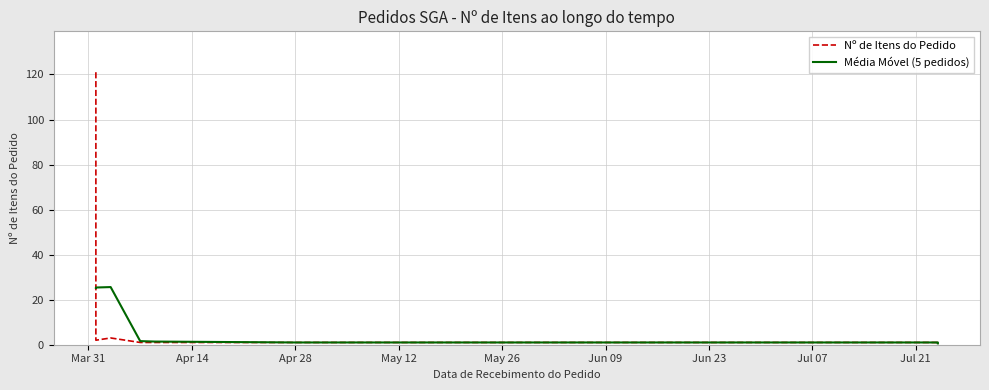

Does the chart have visible grid lines?

Yes